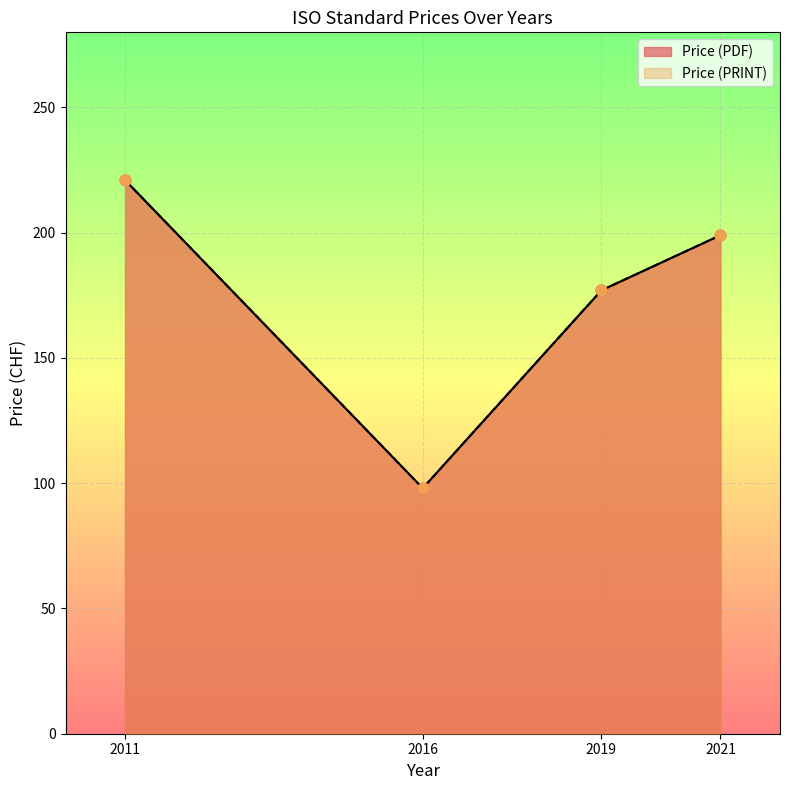

Which series has the widest spread of Y values?

Price (PDF)